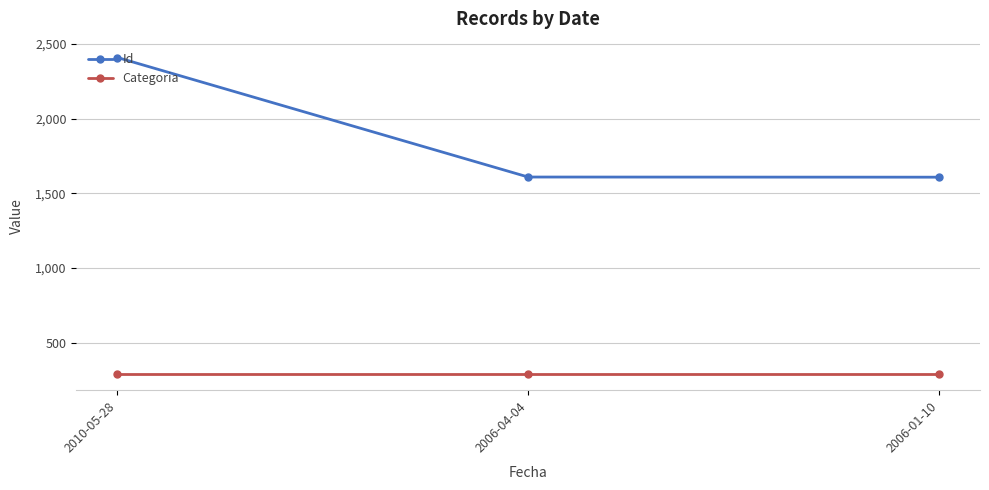

What are all the series names shown in the legend?

Id, Categoria